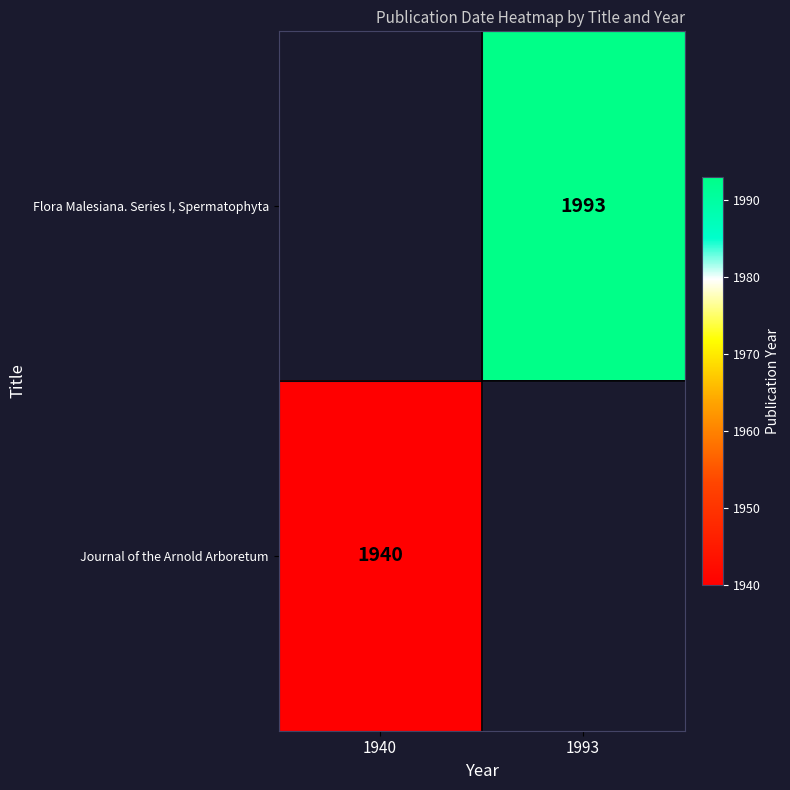

The Journal of the Arnold Arboretum series shows 2997 at 1940. True or false?

False